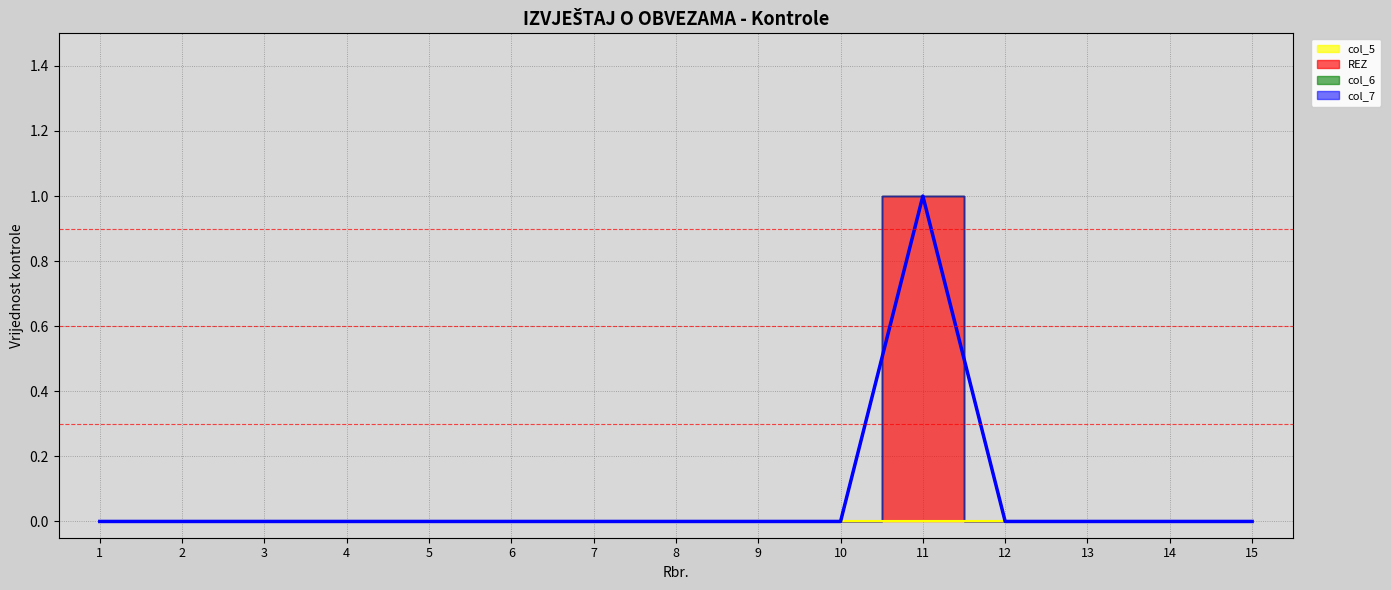

What is the sum of all REZ values?

1